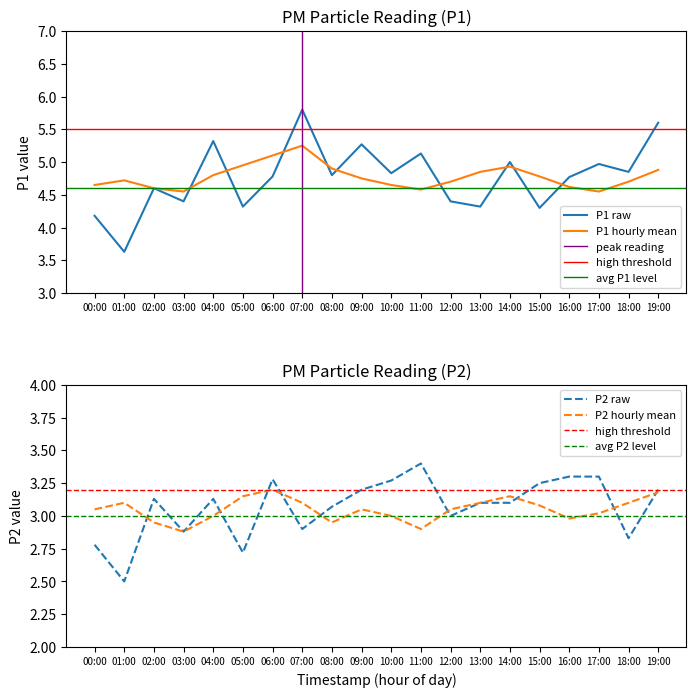

Where does the P2_hourly_mean series first go above 3?

00:00